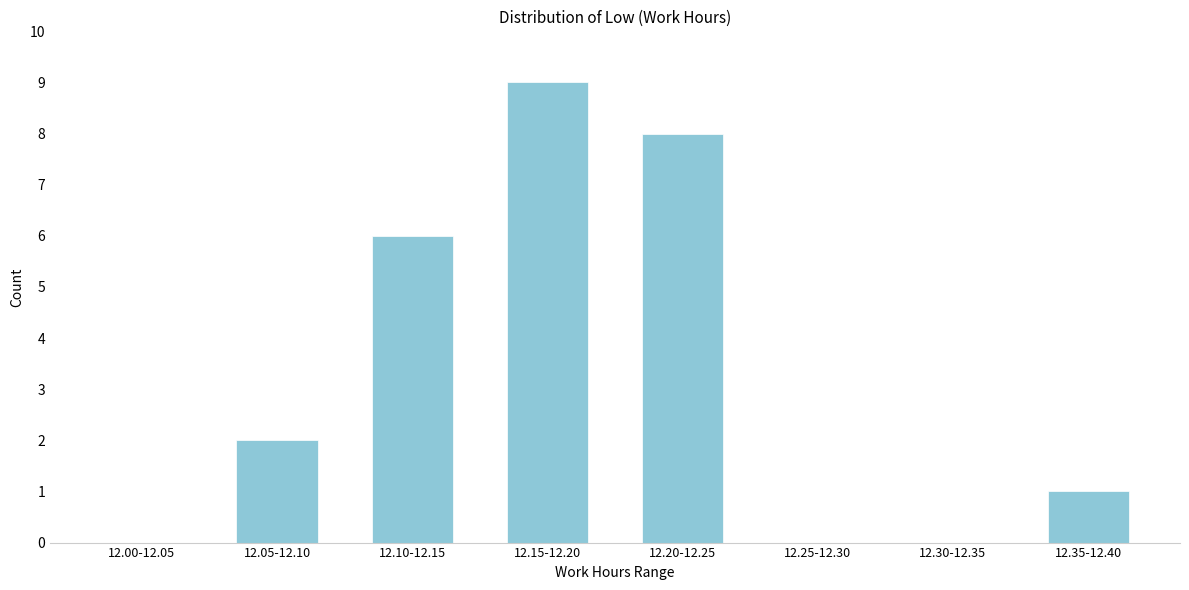

Reading right to left, list all the values displayed in this chart.

12.35-12.40=1	12.30-12.35=0	12.25-12.30=0	12.20-12.25=8	12.15-12.20=9	12.10-12.15=6	12.05-12.10=2	12.00-12.05=0